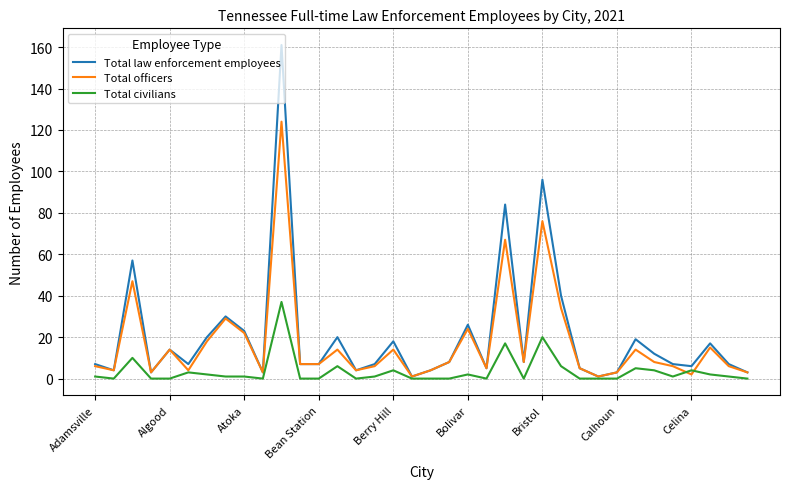

Rank the series by their maximum value, from highest to lowest.

Total law enforcement employees, Total officers, Total civilians